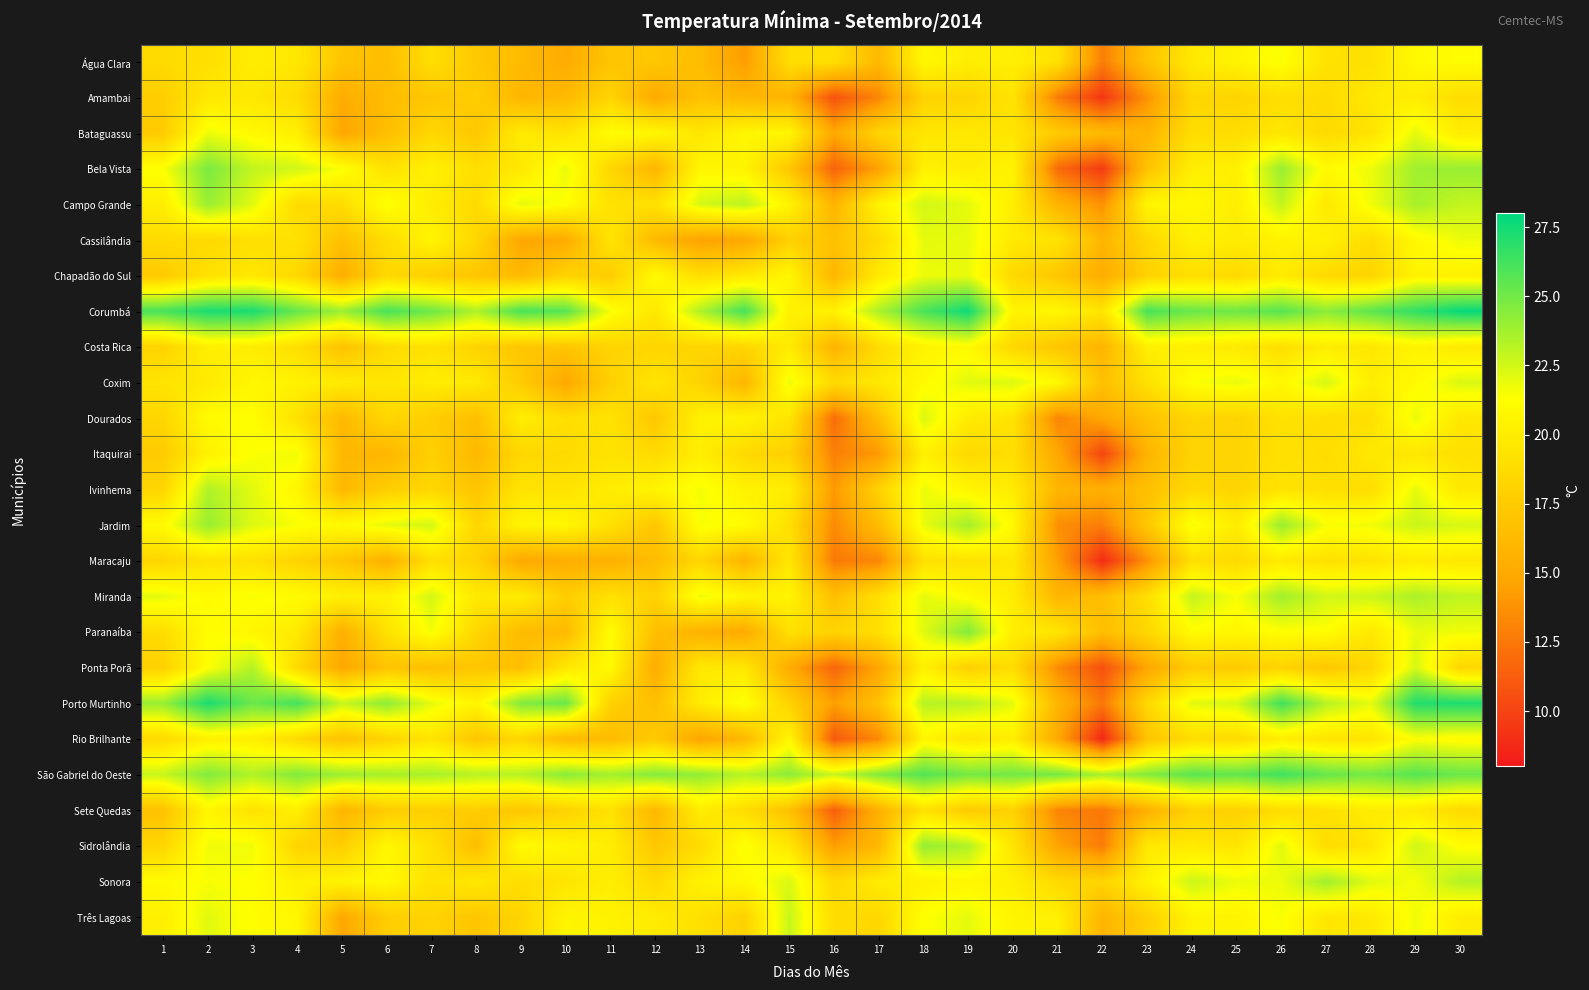

Reading right to left, transcribe all the data shown in this chart.

Água Clara: 30=21.2	29=21.0	28=19.1	27=19.2	26=21.5	25=20.5	24=19.7	23=16.9	22=12.8	21=19.2	20=20.2	19=20.1	18=20.8	17=16.1	16=19.0	15=18.9	14=14.2	13=16.4	12=17.2	11=17.0	10=15.1	9=16.3	8=17.3	7=19.0	6=16.5	5=17.0	4=19.6	3=20.0	2=19.0	1=18.7
Amambai: 30=18.8	29=20.0	28=19.7	27=18.7	26=18.9	25=18.2	24=18.4	23=13.8	22=9.4	21=12.7	20=19.3	19=18.2	18=18.1	17=13.2	16=10.7	15=15.7	14=16.0	13=16.8	12=15.0	11=18.2	10=16.2	9=15.9	8=17.7	7=17.1	6=16.4	5=15.2	4=18.8	3=19.6	2=19.7	1=17.7
Bataguassu: 30=20.0	29=22.0	28=19.3	27=18.6	26=19.6	25=18.8	24=18.8	23=15.8	22=16.2	21=17.5	20=19.4	19=19.7	18=19.5	17=18.2	16=14.9	15=20.7	14=20.8	13=19.5	12=20.8	11=21.2	10=19.2	9=19.9	8=17.2	7=18.4	6=16.5	5=14.8	4=20.2	3=20.9	2=21.8	1=17.5
Bela Vista: 30=24.0	29=23.8	28=21.8	27=21.0	26=24.0	25=20.3	24=20.1	23=16.9	22=9.6	21=11.9	20=20.5	19=20.0	18=20.3	17=14.5	16=11.5	15=17.2	14=20.5	13=20.7	12=15.9	11=18.4	10=21.9	9=19.6	8=19.0	7=20.3	6=19.2	5=21.5	4=22.5	3=22.9	2=24.8	1=21.4
Campo Grande: 30=22.9	29=23.6	28=21.7	27=19.7	26=22.9	25=20.1	24=20.9	23=20.7	22=13.7	21=15.7	20=20.1	19=22.0	18=22.5	17=20.5	16=15.8	15=20.5	14=23.1	13=22.4	12=19.1	11=19.2	10=21.3	9=22.0	8=18.6	7=20.0	6=21.5	5=18.8	4=18.7	3=22.1	2=24.0	1=20.1
Cassilândia: 30=21.8	29=20.9	28=18.8	27=20.3	26=20.4	25=19.9	24=20.3	23=18.4	22=15.9	21=19.3	20=19.8	19=21.9	18=22.0	17=18.7	16=16.8	15=17.9	14=14.8	13=14.5	12=16.2	11=19.5	10=15.1	9=14.8	8=18.4	7=20.6	6=18.8	5=16.7	4=19.2	3=19.0	2=18.5	1=18.7
Chapadão do Sul: 30=20.3	29=20.5	28=18.2	27=18.6	26=19.9	25=18.6	24=19.0	23=18.0	22=15.2	21=17.2	20=18.5	19=21.9	18=21.8	17=19.8	16=15.9	15=20.7	14=19.7	13=18.9	12=21.1	11=17.6	10=18.1	9=16.2	8=17.1	7=17.8	6=18.5	5=15.3	4=18.5	3=19.6	2=19.2	1=17.4
Corumbá: 30=27.8	29=26.7	28=25.6	27=24.3	26=25.7	25=25.1	24=25.2	23=26.1	22=19.4	21=20.8	20=20.6	19=27.6	18=26.0	17=23.5	16=20.4	15=20.3	14=26.2	13=23.4	12=19.6	11=21.5	10=25.7	9=26.1	8=23.4	7=25.1	6=26.1	5=23.9	4=25.3	3=27.3	2=27.3	1=26.1
Costa Rica: 30=19.7	29=20.6	28=19.5	27=20.0	26=19.0	25=19.7	24=20.2	23=20.2	22=15.8	21=17.1	20=18.4	19=21.0	18=20.5	17=18.7	16=15.7	15=19.9	14=18.3	13=18.2	12=18.3	11=18.2	10=17.1	9=17.1	8=18.1	7=19.2	6=18.7	5=16.8	4=19.0	3=20.0	2=20.2	1=18.1
Coxim: 30=22.3	29=21.0	28=20.1	27=22.4	26=20.9	25=21.9	24=21.4	23=19.1	22=16.7	21=20.9	20=22.2	19=22.1	18=21.0	17=19.7	16=18.7	15=21.8	14=15.9	13=18.1	12=19.5	11=17.9	10=14.9	9=17.5	8=19.8	7=20.0	6=19.5	5=19.9	4=20.4	3=20.7	2=19.8	1=19.4
Dourados: 30=19.6	29=21.9	28=19.0	27=18.9	26=19.2	25=18.1	24=18.3	23=16.8	22=14.9	21=13.1	20=19.3	19=19.9	18=22.3	17=16.6	16=12.0	15=19.4	14=20.5	13=20.4	12=17.2	11=19.3	10=18.9	9=20.1	8=16.6	7=17.7	6=18.4	5=16.1	4=19.1	3=21.3	2=21.1	1=18.3
Itaquirai: 30=19.1	29=19.5	28=19.7	27=18.8	26=19.1	25=18.2	24=18.1	23=15.8	22=10.1	21=14.9	20=18.9	19=18.5	18=20.3	17=14.1	16=12.9	15=17.9	14=18.5	13=20.1	12=18.6	11=19.3	10=18.6	9=18.4	8=16.1	7=17.9	6=15.9	5=16.1	4=21.7	3=21.4	2=20.4	1=17.5
Ivinhema: 30=19.7	29=22.0	28=18.9	27=19.0	26=19.3	25=18.2	24=18.5	23=16.6	22=15.4	21=15.9	20=19.9	19=20.7	18=21.8	17=18.0	16=14.1	15=20.1	14=20.4	13=21.6	12=20.6	11=20.0	10=19.3	9=19.3	8=17.0	7=18.4	6=17.7	5=16.1	4=20.7	3=22.1	2=23.4	1=18.3
Jardim: 30=22.4	29=22.7	28=21.7	27=21.5	26=24.0	25=20.0	24=21.6	23=17.2	22=12.8	21=13.6	20=20.9	19=23.7	18=21.9	17=16.4	16=13.4	15=19.0	14=21.2	13=21.5	12=17.1	11=19.2	10=20.8	9=20.6	8=18.3	7=22.5	6=22.0	5=21.0	4=21.5	3=22.2	2=24.0	1=21.0
Maracaju: 30=19.6	29=19.9	28=19.3	27=19.1	26=19.8	25=18.6	24=19.0	23=13.7	22=8.9	21=14.4	20=19.6	19=19.2	18=19.1	17=13.2	16=12.6	15=19.6	14=15.8	13=18.3	12=16.4	11=15.5	10=15.3	9=14.9	8=18.1	7=19.0	6=15.5	5=17.1	4=18.1	3=19.1	2=19.3	1=18.3
Miranda: 30=23.0	29=23.5	28=22.7	27=22.5	26=23.8	25=21.5	24=22.9	23=19.0	22=16.5	21=15.9	20=20.0	19=21.1	18=22.0	17=19.0	16=16.7	15=20.5	14=20.7	13=21.8	12=18.0	11=19.1	10=17.7	9=20.0	8=19.7	7=22.5	6=20.4	5=20.3	4=21.1	3=21.5	2=21.1	1=22.0
Paranaíba: 30=21.7	29=21.9	28=19.7	27=21.2	26=21.3	25=20.8	24=21.1	23=18.4	22=16.5	21=19.5	20=20.1	19=24.6	18=22.1	17=19.0	16=18.1	15=19.1	14=15.0	13=15.6	12=16.6	11=21.2	10=16.2	9=16.3	8=18.4	7=21.6	6=19.2	5=15.4	4=19.8	3=20.7	2=21.3	1=18.8
Ponta Porã: 30=18.4	29=22.4	28=18.3	27=17.2	26=18.1	25=17.4	24=17.5	23=14.8	22=10.6	21=13.4	20=18.8	19=17.8	18=20.3	17=14.8	16=11.6	15=15.2	14=19.6	13=19.7	12=15.2	11=21.0	10=19.6	9=16.6	8=17.1	7=16.6	6=16.9	5=14.9	4=18.6	3=23.3	2=21.3	1=17.9
Porto Murtinho: 30=27.2	29=27.1	28=22.0	27=23.2	26=26.3	25=22.4	24=22.1	23=18.5	22=12.5	21=15.8	20=22.0	19=23.2	18=23.2	17=16.8	16=14.4	15=18.0	14=21.5	13=20.0	12=16.6	11=18.0	10=25.2	9=24.6	8=20.6	7=22.0	6=24.3	5=22.8	4=26.2	3=25.2	2=27.3	1=24.0
Rio Brilhante: 30=21.0	29=21.4	28=19.4	27=19.4	26=20.1	25=18.7	24=18.8	23=16.9	22=8.7	21=15.0	20=20.1	19=19.5	18=20.7	17=13.3	16=11.0	15=20.7	14=16.1	13=14.7	12=17.4	11=16.3	10=16.2	9=18.3	8=17.1	7=19.4	6=18.1	5=16.8	4=18.6	3=20.2	2=20.3	1=18.6
São Gabriel do Oeste: 30=25.2	29=25.7	28=24.9	27=25.3	26=26.3	25=25.4	24=25.6	23=24.5	22=23.6	21=24.9	20=25.0	19=24.9	18=25.8	17=24.6	16=22.8	15=24.3	14=23.2	13=24.2	12=24.5	11=23.7	10=24.4	9=23.2	8=23.2	7=23.6	6=23.6	5=23.9	4=24.6	3=23.4	2=24.6	1=22.8
Sete Quedas: 30=18.6	29=19.8	28=20.0	27=19.1	26=18.8	25=17.9	24=18.0	23=15.5	22=12.5	21=13.1	20=18.0	19=17.4	18=19.2	17=15.5	16=11.3	15=16.8	14=18.8	13=20.0	12=16.0	11=19.2	10=18.0	9=17.2	8=17.6	7=17.8	6=17.6	5=15.8	4=20.2	3=19.2	2=20.7	1=16.8
Sidrolândia: 30=21.2	29=22.6	28=19.5	27=18.8	26=22.1	25=19.4	24=19.8	23=19.7	22=12.7	21=14.6	20=19.4	19=23.4	18=24.1	17=16.1	16=14.3	15=19.5	14=21.5	13=18.7	12=17.2	11=20.1	10=20.6	9=21.1	8=16.5	7=19.2	6=20.8	5=17.7	4=18.2	3=21.7	2=21.7	1=18.3
Sonora: 30=23.3	29=21.6	28=22.1	27=23.8	26=21.8	25=21.8	24=22.7	23=20.4	22=18.2	21=18.6	20=20.2	19=20.8	18=20.4	17=19.9	16=18.6	15=22.3	14=20.9	13=20.4	12=18.6	11=20.1	10=19.4	9=18.9	8=19.7	7=19.2	6=21.0	5=20.5	4=20.3	3=21.3	2=21.5	1=21.0
Três Lagoas: 30=20.0	29=21.7	28=19.7	27=19.5	26=21.5	25=20.5	24=20.5	23=17.9	22=15.8	21=20.3	20=20.6	19=22.0	18=21.3	17=18.4	16=18.8	15=22.8	14=18.0	13=19.1	12=19.9	11=20.4	10=20.6	9=18.2	8=17.1	7=18.1	6=17.7	5=14.9	4=20.8	3=21.1	2=22.1	1=20.2